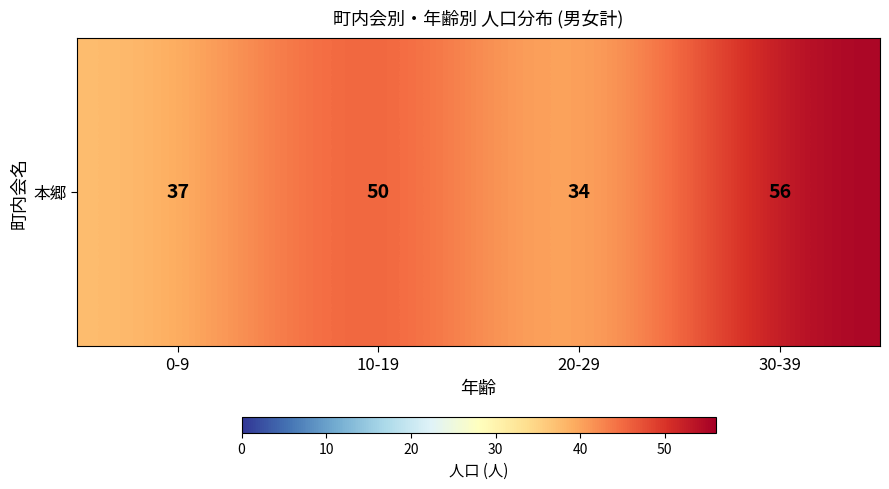

How many data points are less than 50?

2